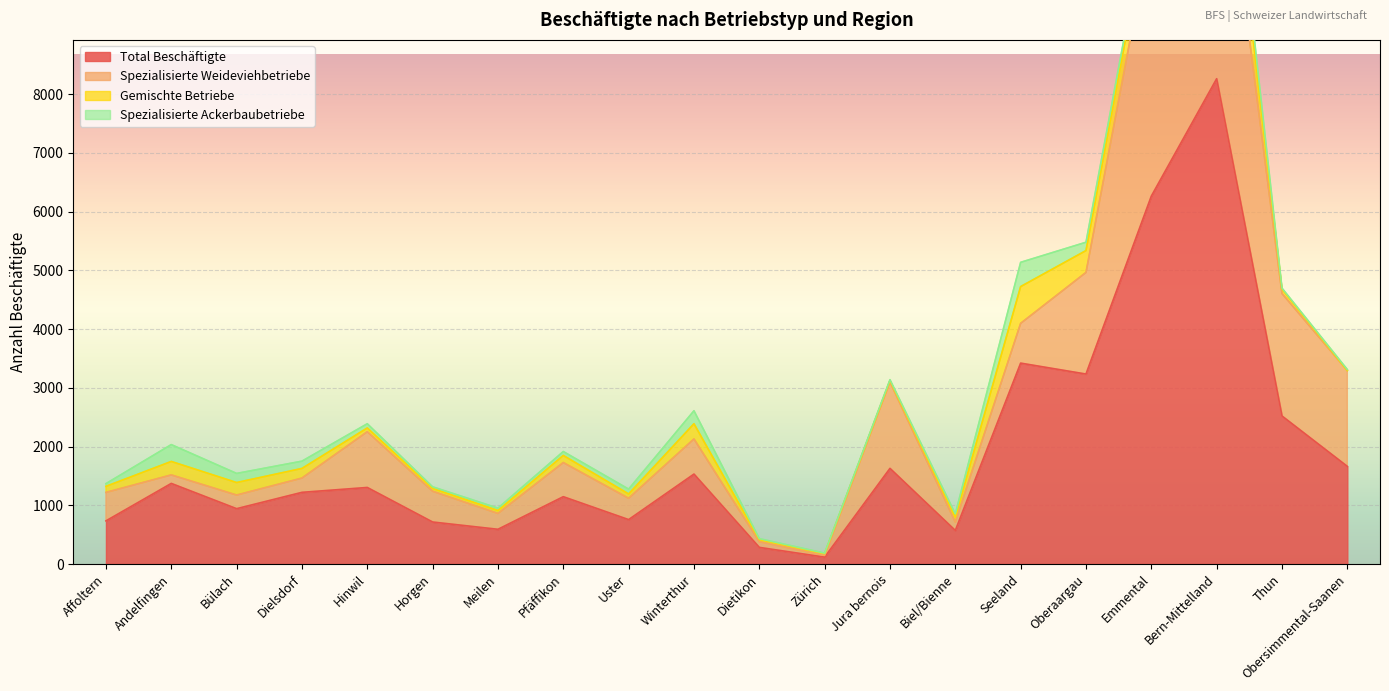

Reading right to left, transcribe all the data shown in this chart.

Total Beschäftigte: Obersimmental-Saanen=1663	Thun=2521	Bern-Mittelland=8263	Emmental=6264	Oberaargau=3235	Seeland=3421	Biel/Bienne=572	Jura bernois=1629	Zürich=118	Dietikon=284	Winterthur=1532	Uster=757	Pfäffikon=1147	Meilen=592	Horgen=716	Hinwil=1304	Dielsdorf=1221	Bülach=943	Andelfingen=1373	Affoltern=735
Spezialisierte Weideviehbetriebe: Obersimmental-Saanen=1632	Thun=2086	Bern-Mittelland=5044	Emmental=4565	Oberaargau=1730	Seeland=677	Biel/Bienne=143	Jura bernois=1473	Zürich=30	Dietikon=97	Winterthur=598	Uster=363	Pfäffikon=581	Meilen=270	Horgen=524	Hinwil=949	Dielsdorf=243	Bülach=232	Andelfingen=145	Affoltern=485
Gemischte Betriebe: Obersimmental-Saanen=0	Thun=74	Bern-Mittelland=1016	Emmental=455	Oberaargau=372	Seeland=626	Biel/Bienne=86	Jura bernois=22	Zürich=31	Dietikon=36	Winterthur=259	Uster=74	Pfäffikon=121	Meilen=50	Horgen=49	Hinwil=64	Dielsdorf=164	Bülach=213	Andelfingen=229	Affoltern=103
Spezialisierte Ackerbaubetriebe: Obersimmental-Saanen=17	Thun=17	Bern-Mittelland=407	Emmental=145	Oberaargau=142	Seeland=413	Biel/Bienne=54	Jura bernois=15	Zürich=7	Dietikon=16	Winterthur=221	Uster=82	Pfäffikon=67	Meilen=40	Horgen=26	Hinwil=72	Dielsdorf=124	Bülach=155	Andelfingen=287	Affoltern=46